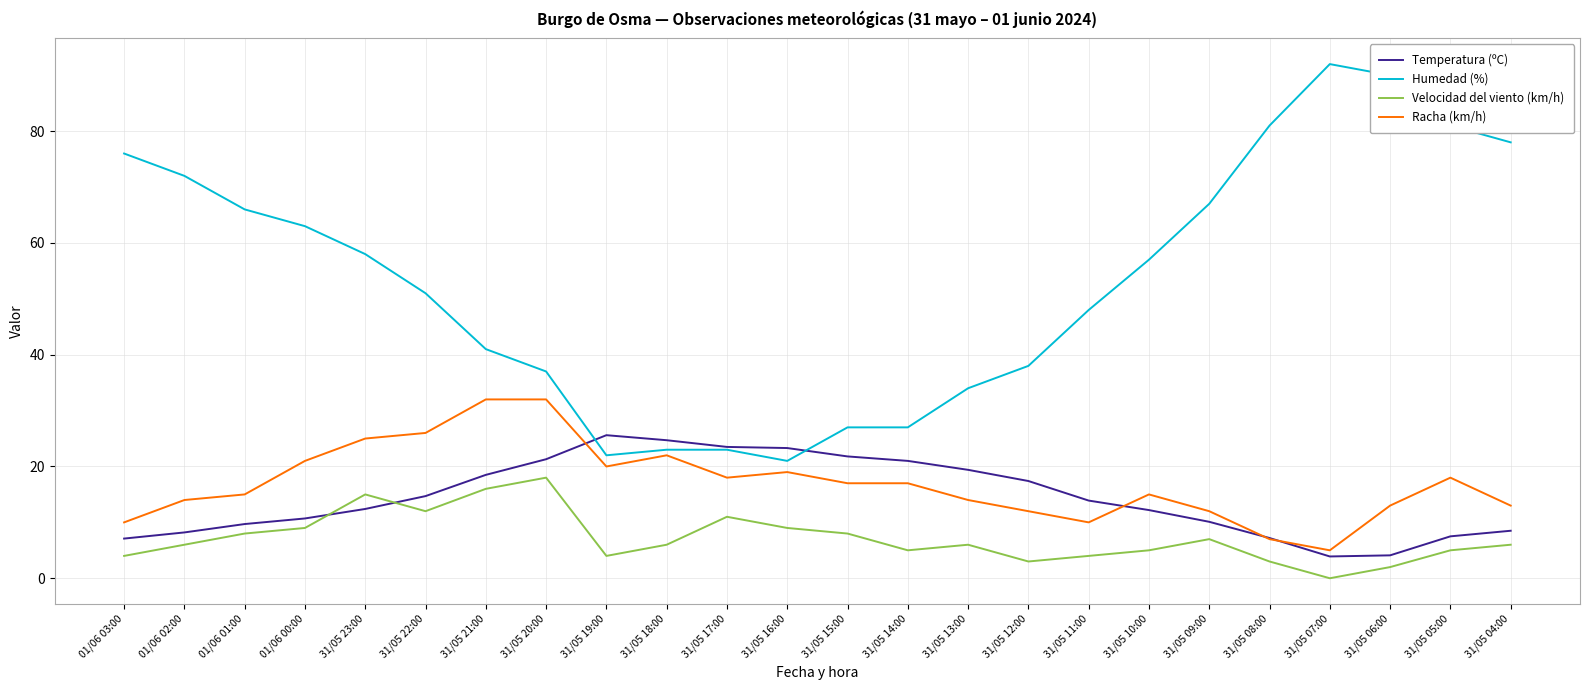

What is the difference between the highest and lowest values at 31/05 17:00?

12.5